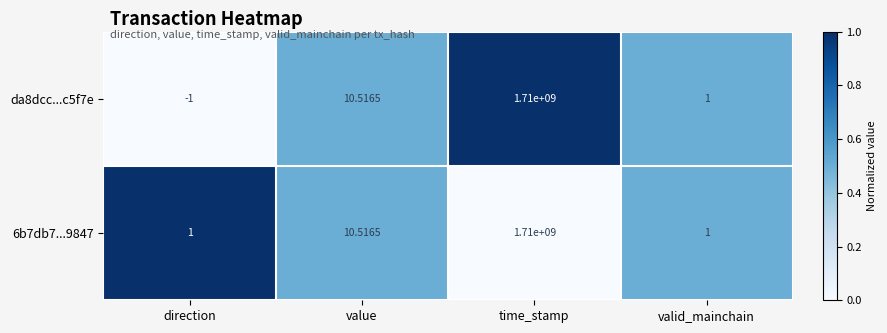

Which label corresponds to the largest value in the chart?

time_stamp